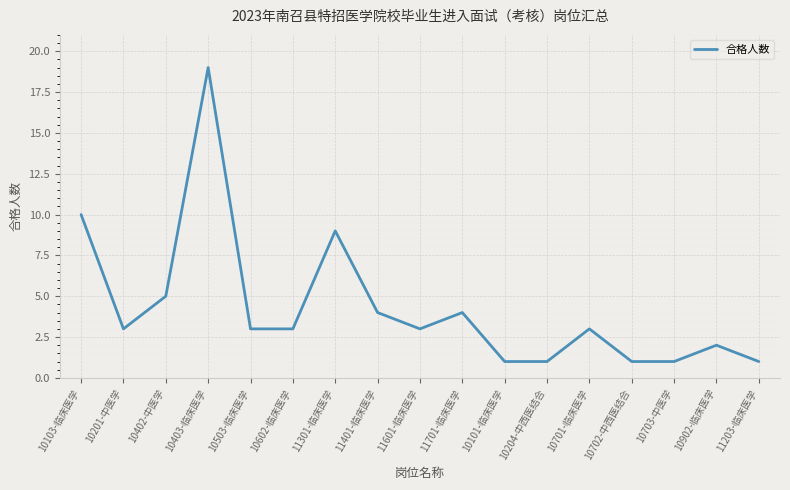

At which category does the data reach its first local peak?

10403-临床医学